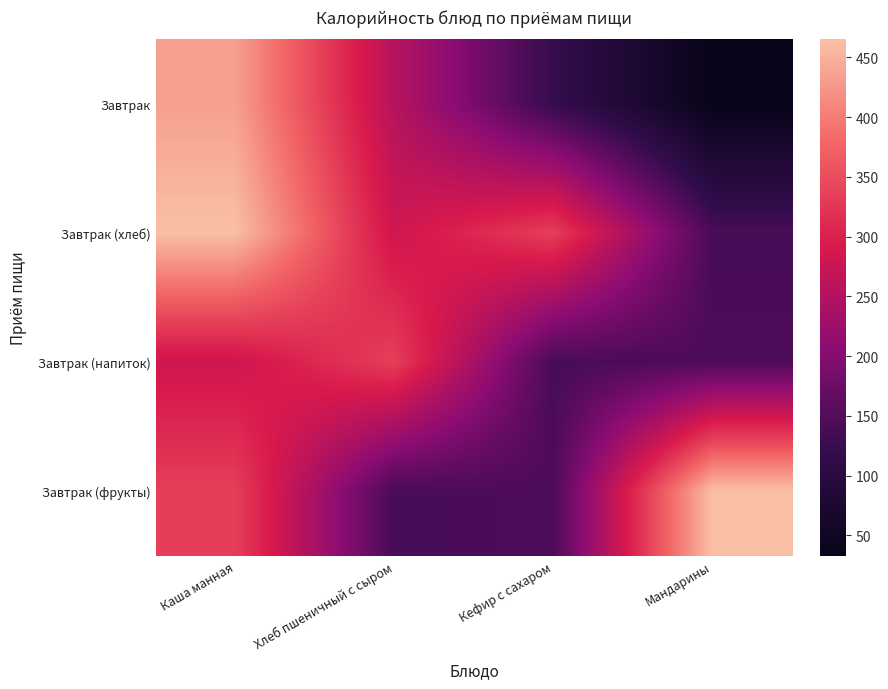

At Мандарины, list the series in order from largest to smallest.

Завтрак (фрукты), Завтрак (напиток), Завтрак (хлеб), Завтрак